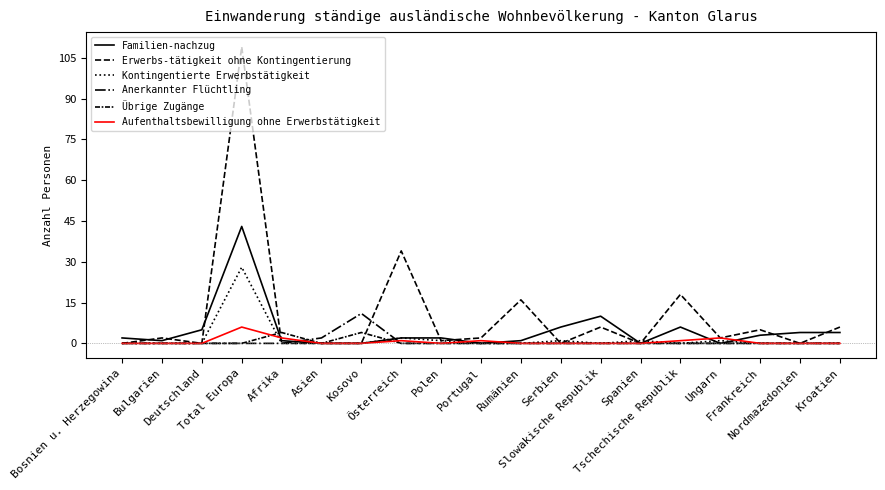

Does the chart display data point markers on the line(s)?

No